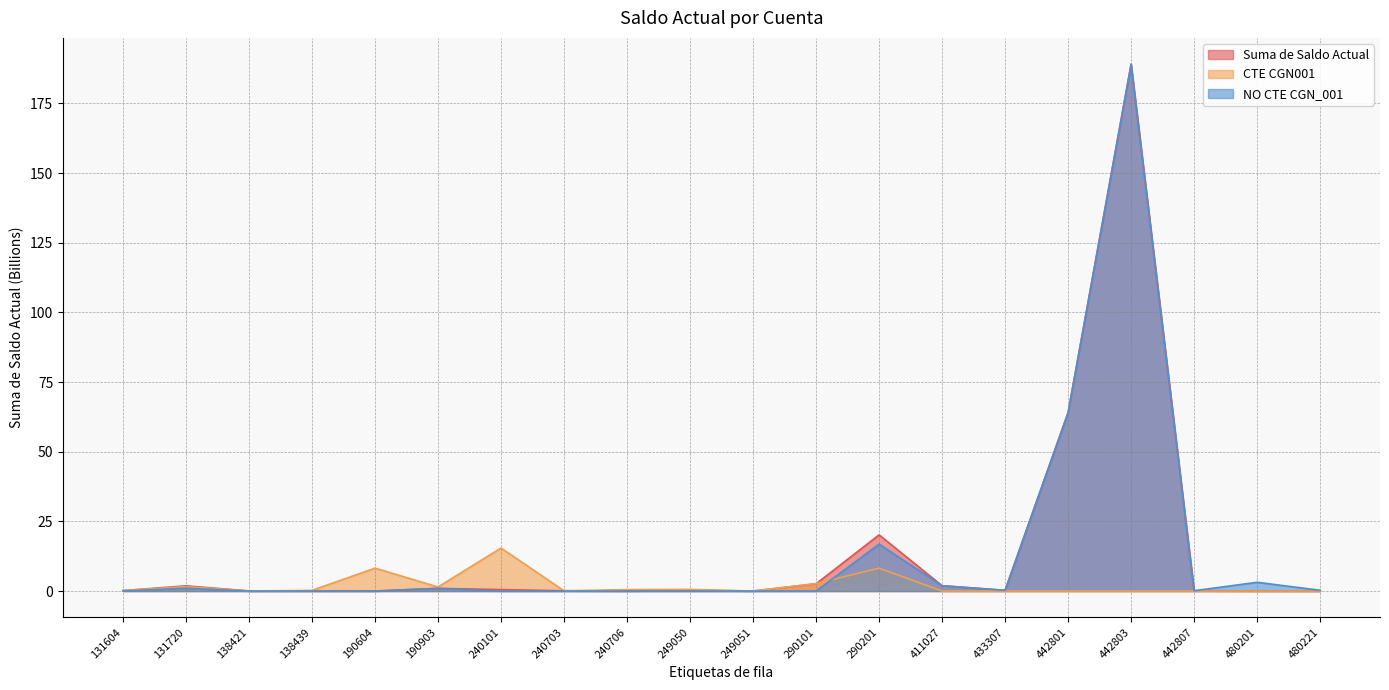

The value of CTE CGN001 at 249050 is 0.6. True or false?

True